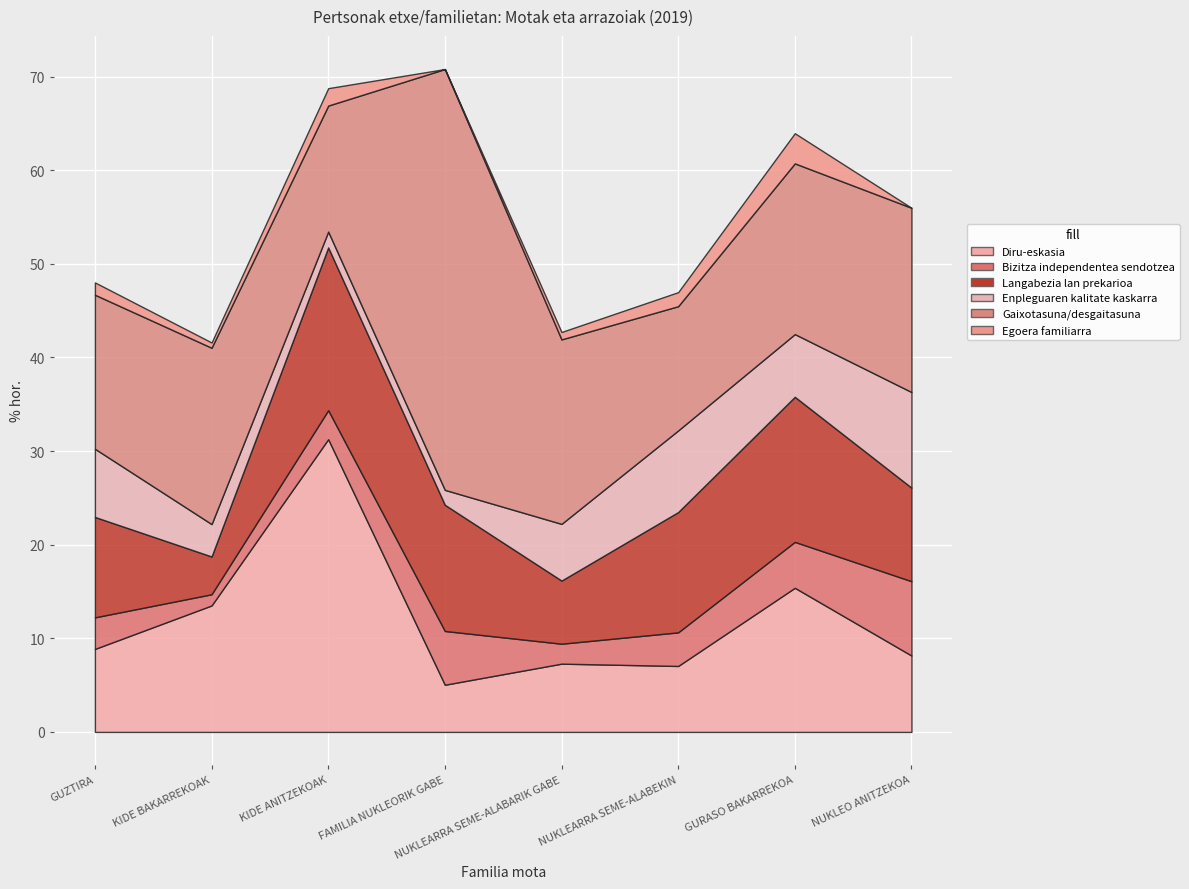

Reading left to right, what are all the values shown in this chart?

Diru-eskasia: 8.9	13.5	31.3	5.0	7.3	7.0	15.4	8.2
Bizitza independentea sendotzea: 3.4	1.2	3.1	5.7	2.1	3.6	4.9	7.9
Langabezia lan prekarioa: 10.7	4.0	17.4	13.5	6.7	12.8	15.5	10.0
Enpleguaren kalitate kaskarra: 7.3	3.5	1.7	1.6	6.1	8.7	6.7	10.2
Gaixotasuna/desgaitasuna: 16.4	18.8	13.5	44.9	19.7	13.3	18.2	19.7
Egoera familiarra: 1.3	0.6	1.9	0.0	0.8	1.5	3.2	0.0